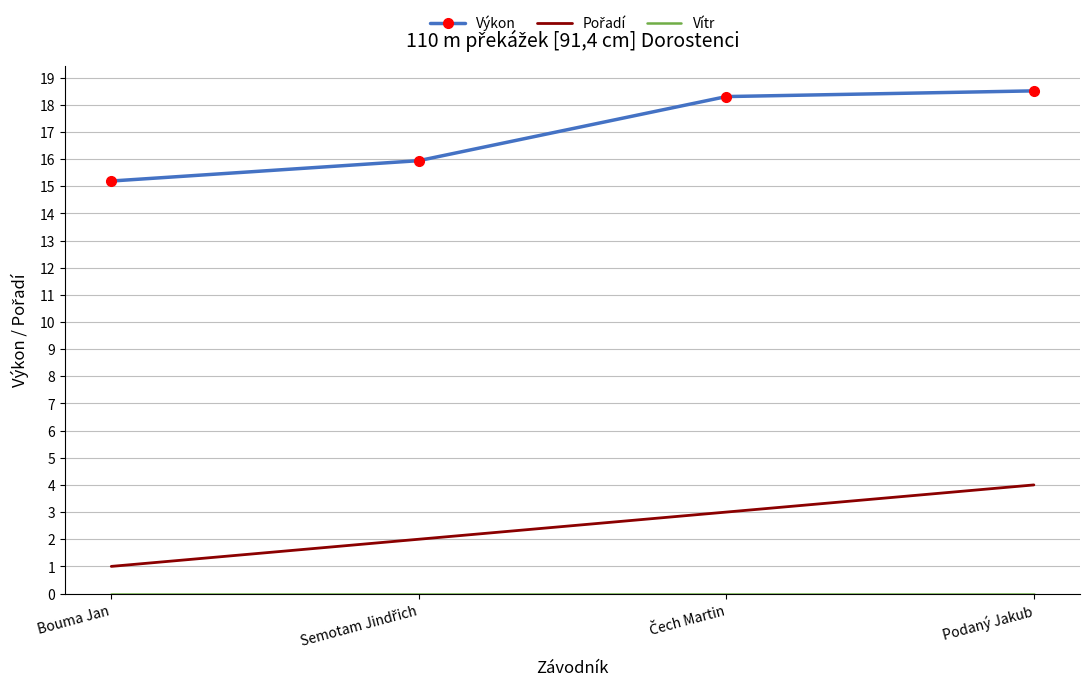

What position from the right is Bouma Jan?

4